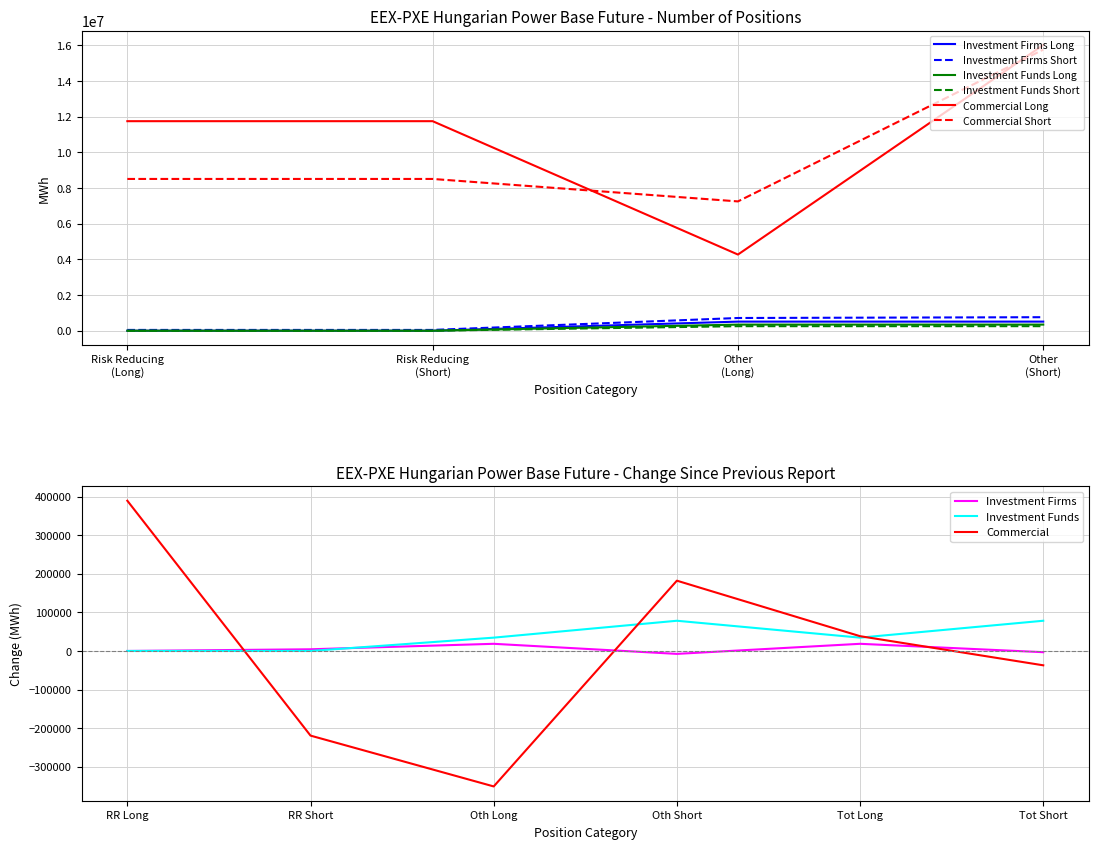

True or false: Investment Funds Short has more than 0 points higher than both neighbors.

False